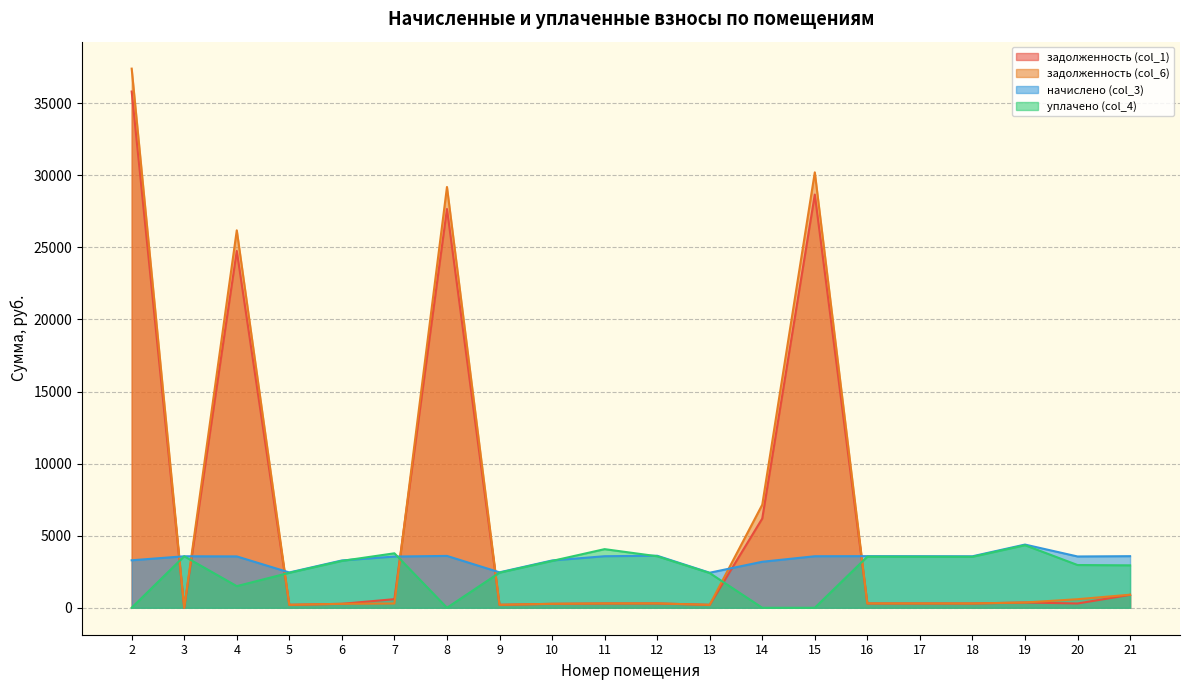

Rank the series by their maximum value, from lowest to highest.

уплачено (col_4), начислено (col_3), задолженность (col_1), задолженность (col_6)